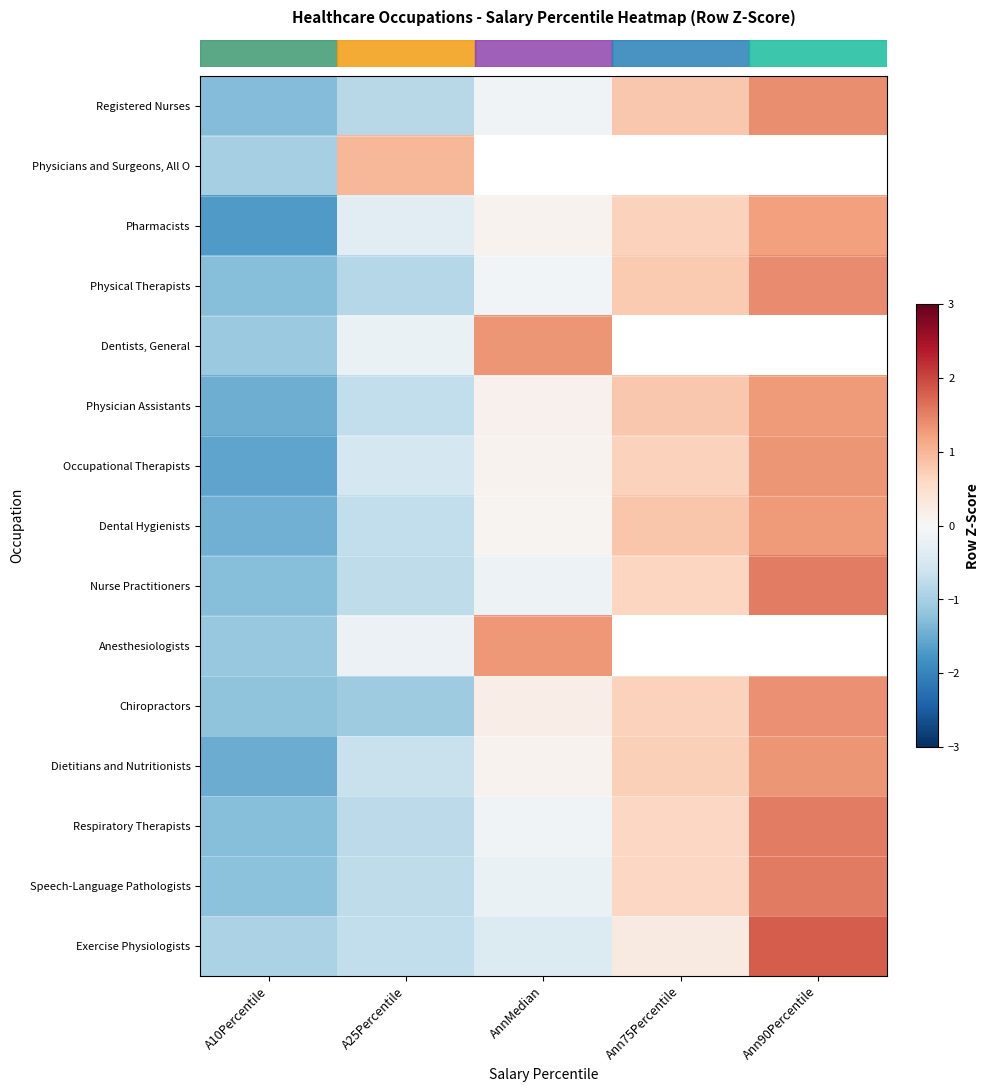

How many categories are shown in the chart?

5